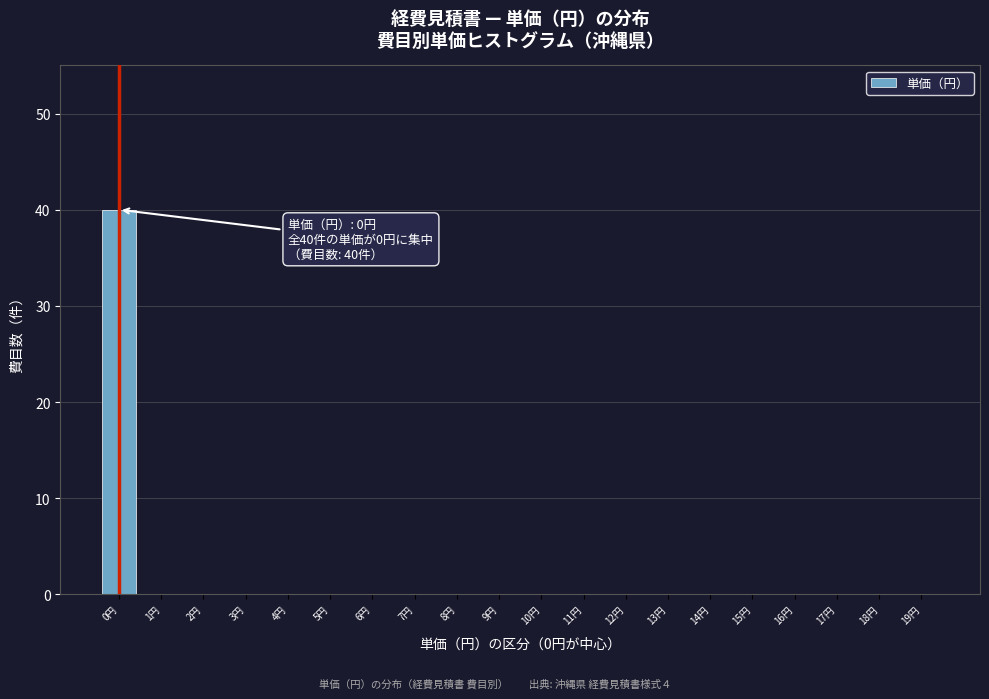

Reading right to left, list all the values displayed in this chart.

19円=0	18円=0	17円=0	16円=0	15円=0	14円=0	13円=0	12円=0	11円=0	10円=0	9円=0	8円=0	7円=0	6円=0	5円=0	4円=0	3円=0	2円=0	1円=0	0円=40